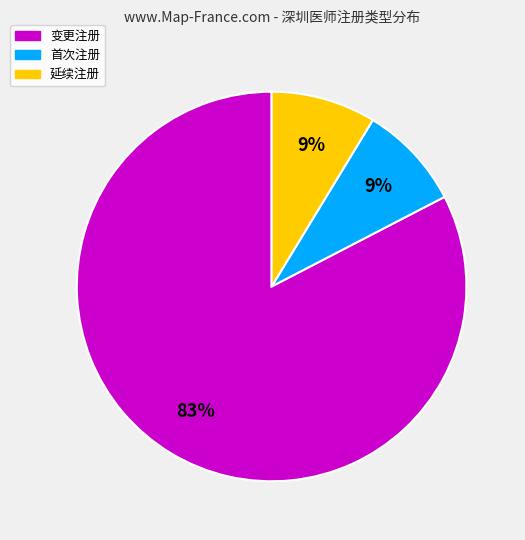

How many slices are in this pie chart?

3